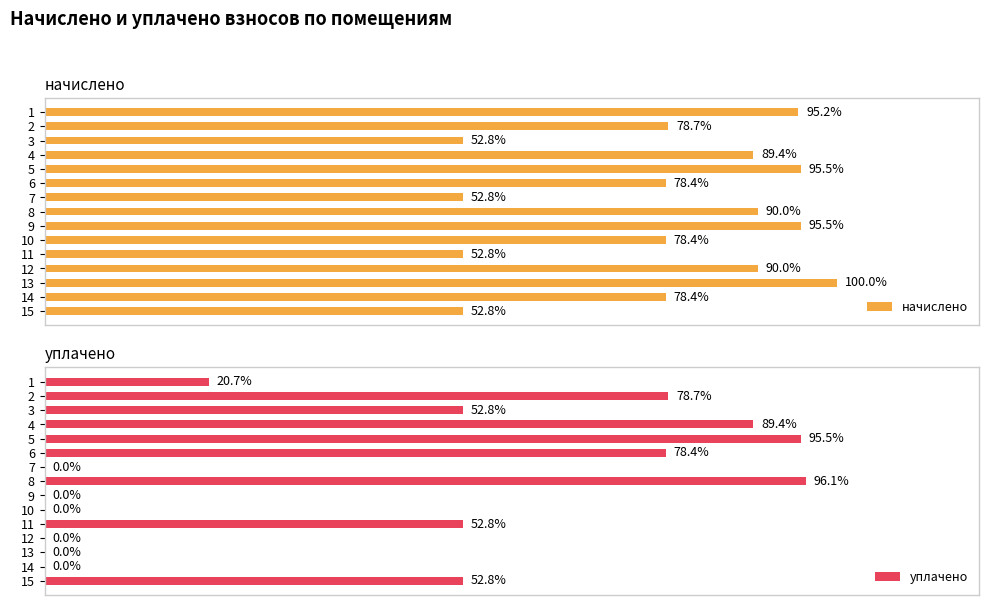

Which series has the largest range (max minus min)?

уплачено